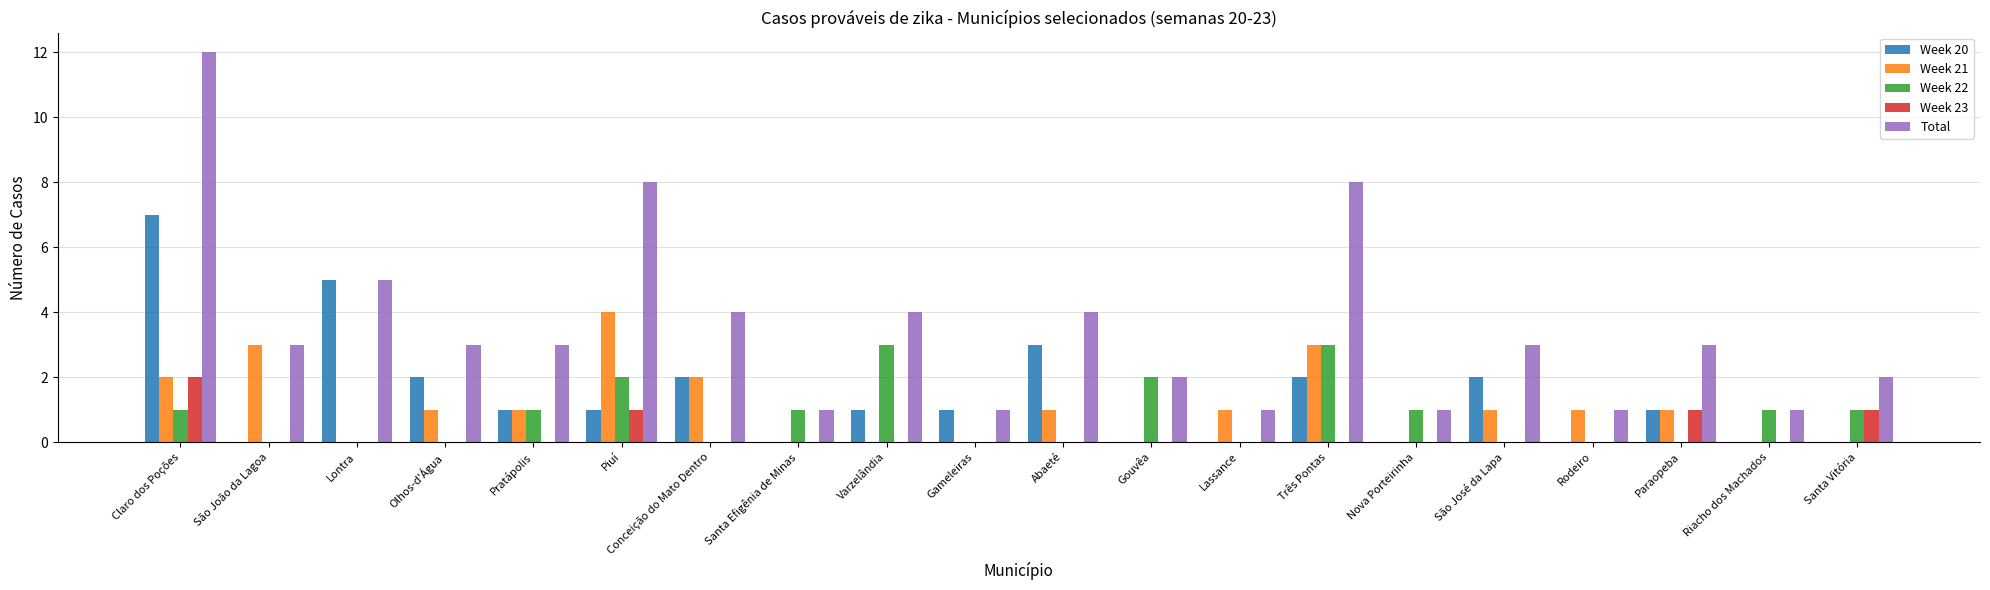

Which category has the highest value in the Week 21 series?

Piuí